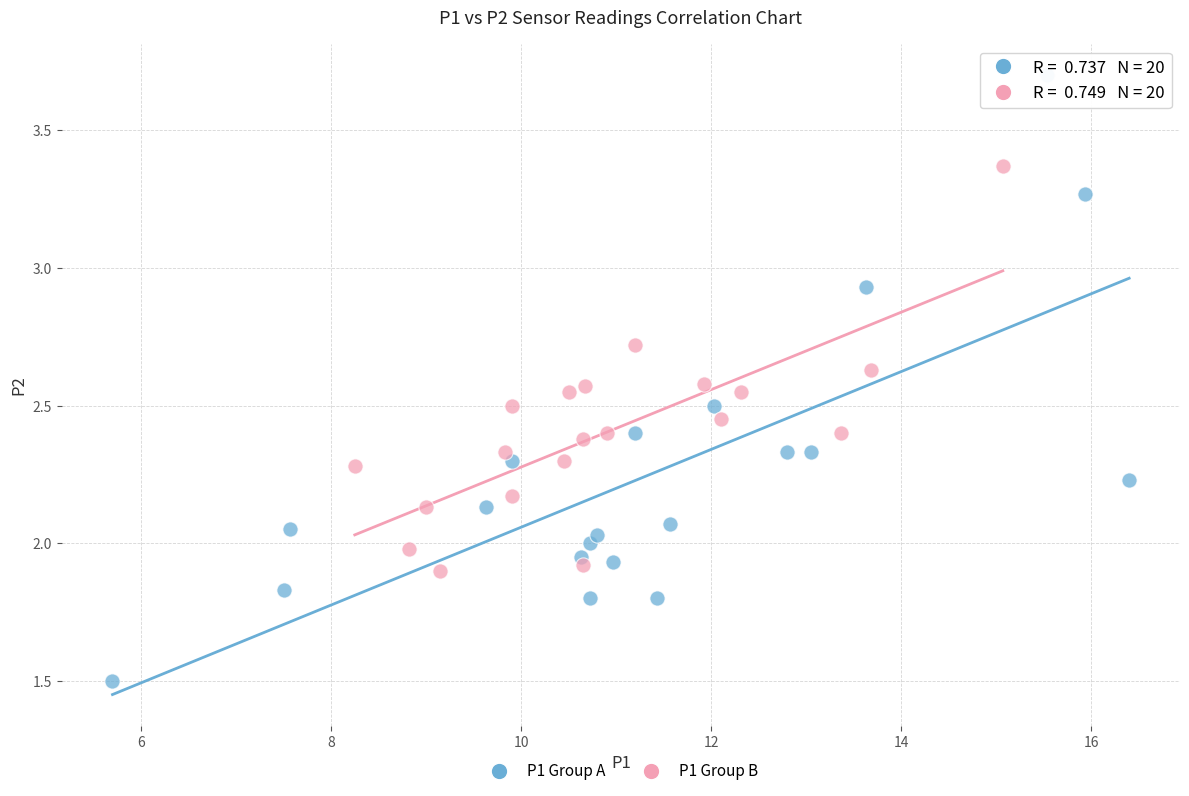

Which series reaches the minimum Y coordinate?

P1 Group A